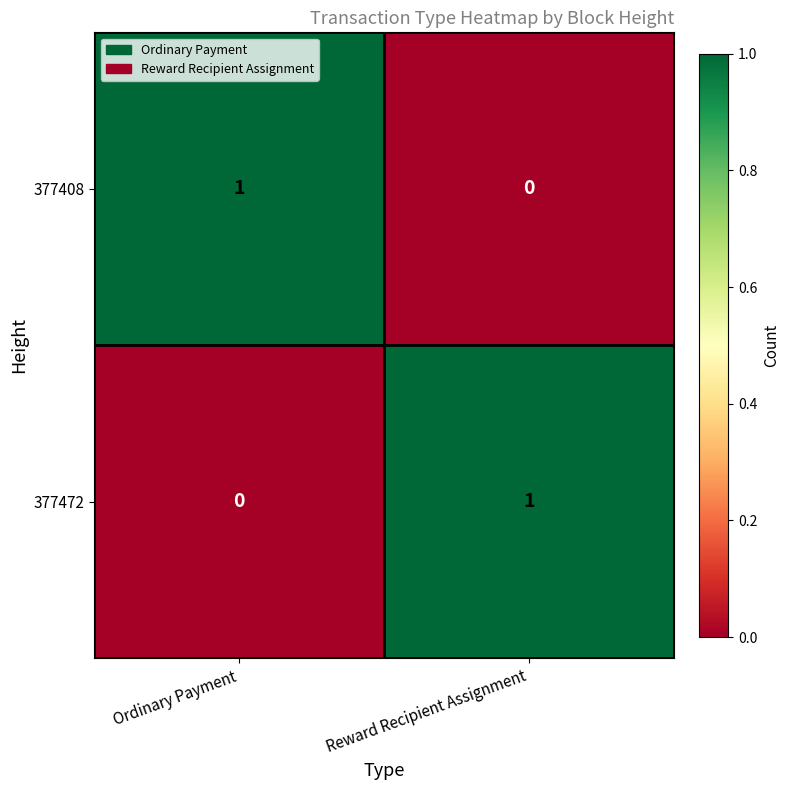

Reading right to left, extract all data points from this chart.

377408: 0	1
377472: 1	0